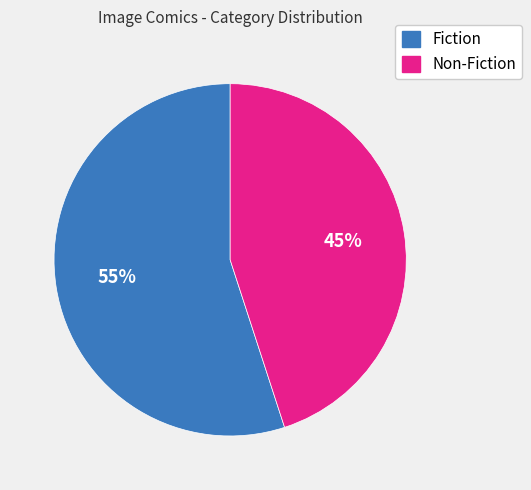

What percentage is the Fiction slice, to the nearest percent?

55%